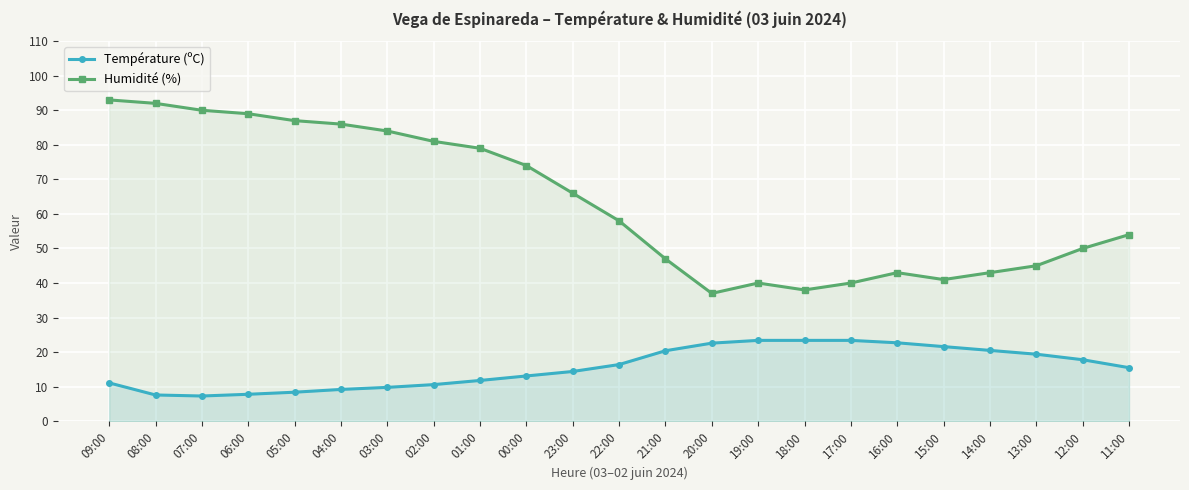

Is it true that Température (ºC) equals 23.4 at 18:00?

True